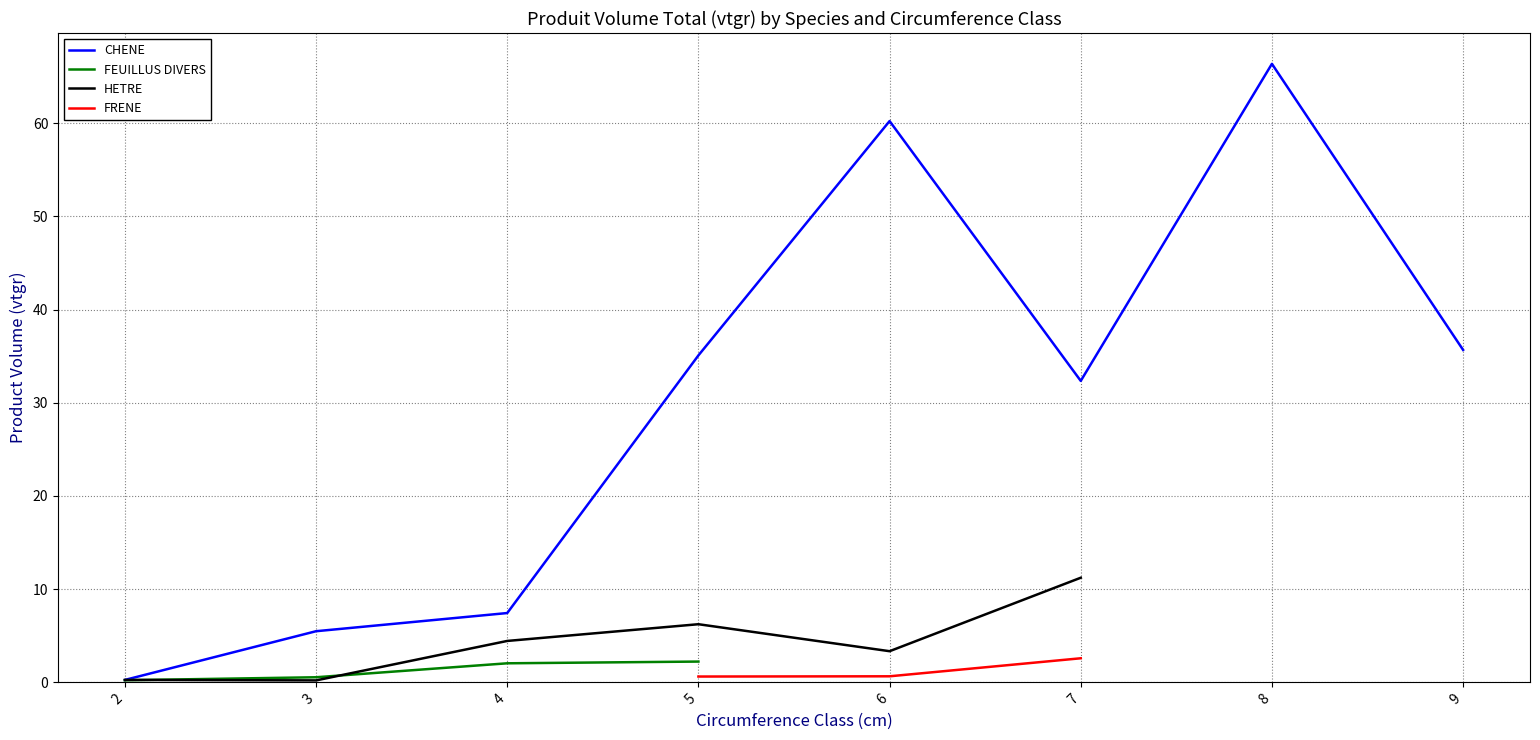

What is the highest value of the CHENE series?

66.4